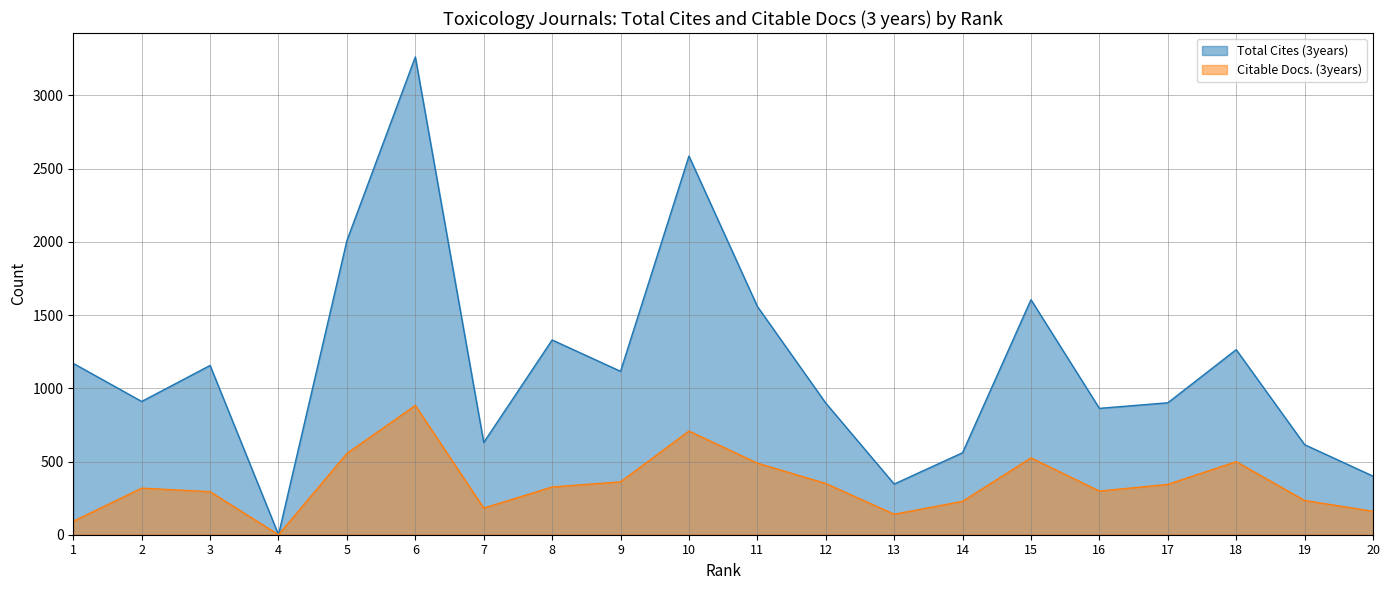

True or false: Total Cites (3years) and Citable Docs. (3years) intersect in this chart.

False